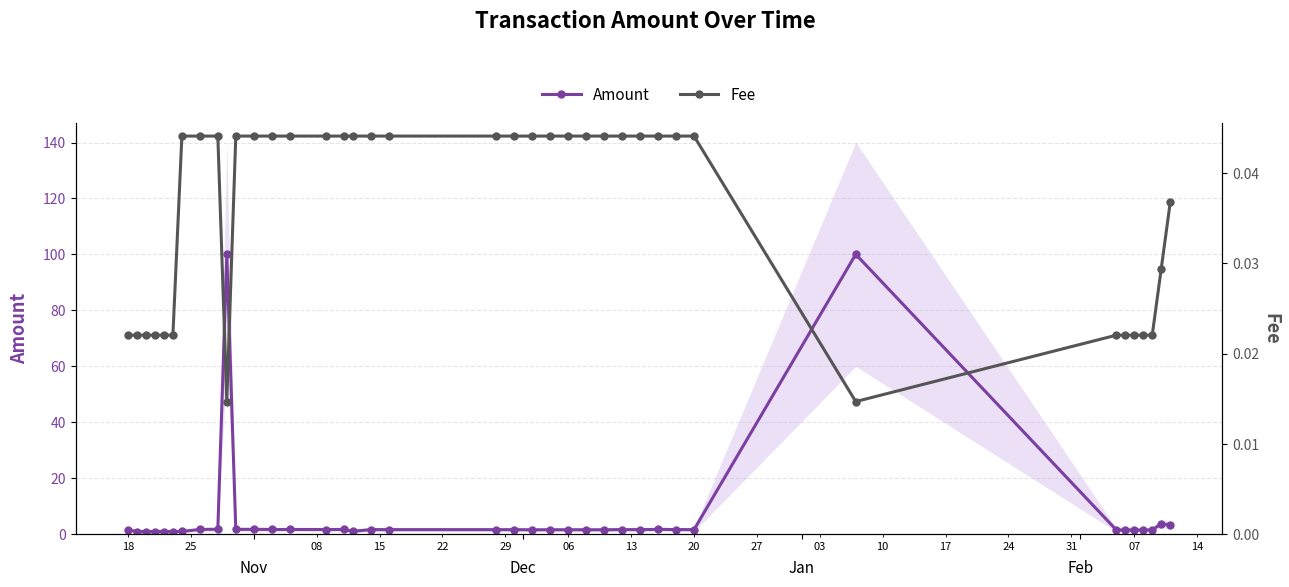

Reading left to right, transcribe all the data shown in this chart.

Amount: 1.6	1.0	1.0	1.0	1.0	1.0	1.0	1.7	1.8	100.0	1.8	1.8	1.7	1.7	1.7	1.7	1.1	1.7	1.7	1.7	1.7	1.6	1.6	1.6	1.6	1.6	1.7	1.7	1.8	1.7	1.7	100.1	1.6	1.5	1.6	1.6	1.5	3.8	3.2
Fee: 0.0	0.0	0.0	0.0	0.0	0.0	0.0	0.0	0.0	0.0	0.0	0.0	0.0	0.0	0.0	0.0	0.0	0.0	0.0	0.0	0.0	0.0	0.0	0.0	0.0	0.0	0.0	0.0	0.0	0.0	0.0	0.0	0.0	0.0	0.0	0.0	0.0	0.0	0.0